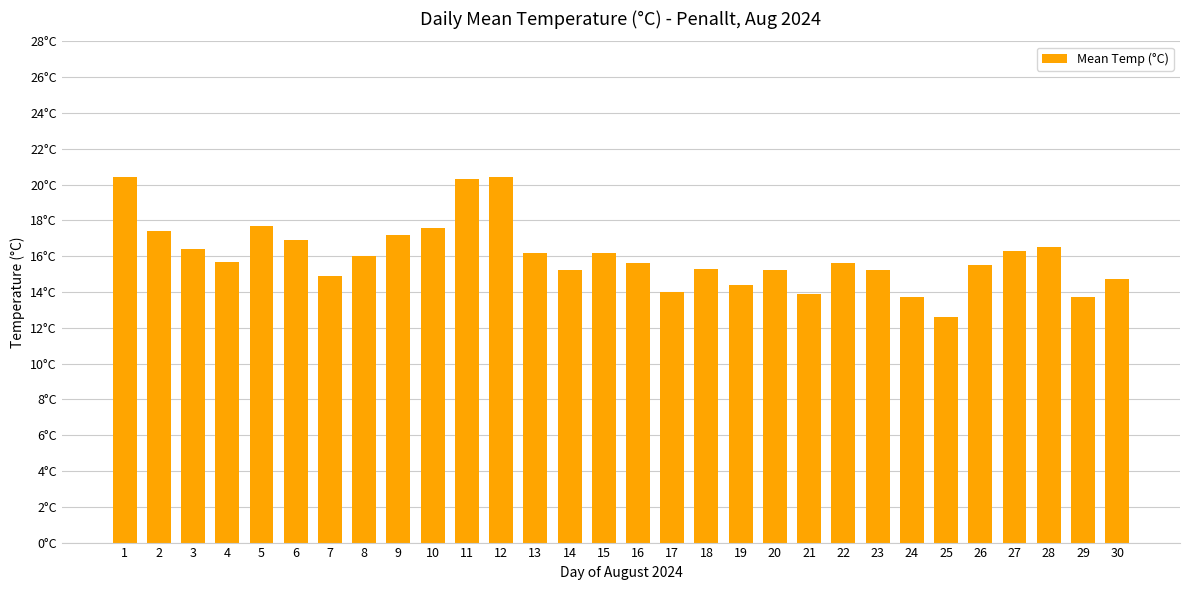

Which label corresponds to the largest value in the chart?

1